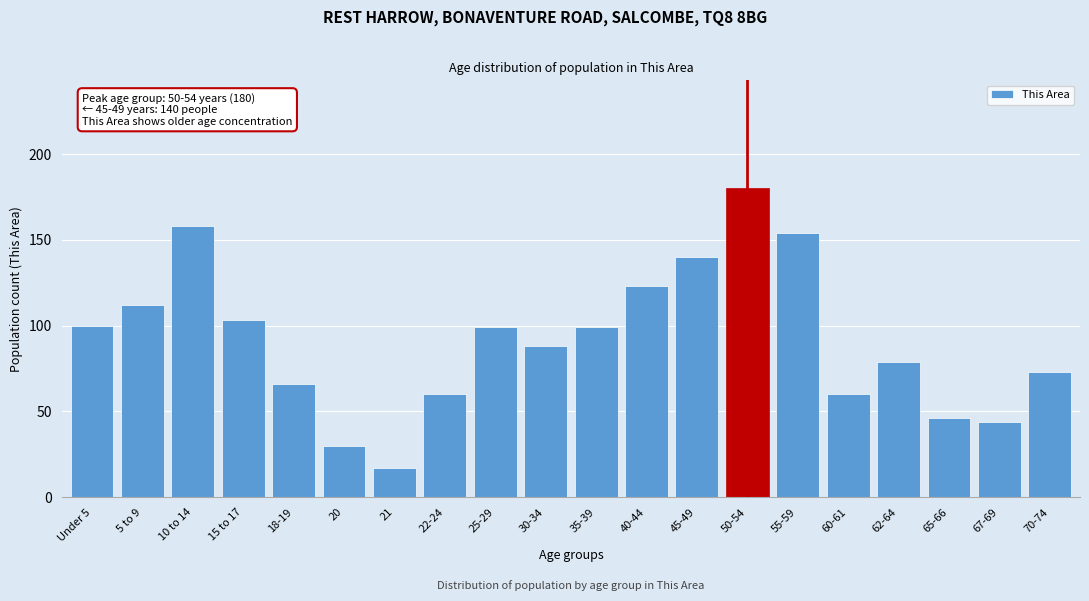

Reading left to right, list all the values displayed in this chart.

100	112	158	103	66	30	17	60	99	88	99	123	140	180	154	60	79	46	44	73